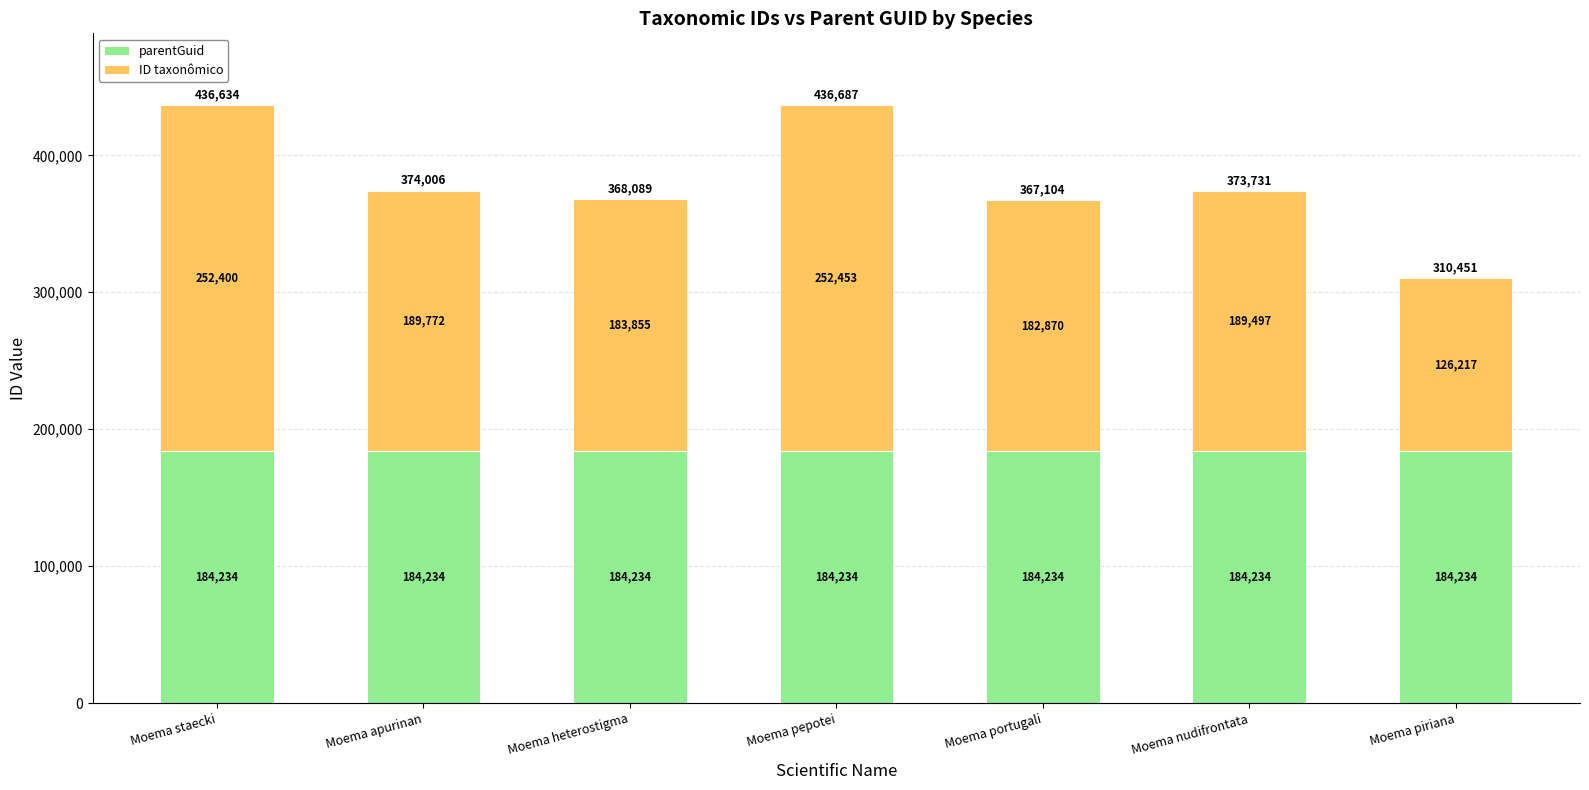

What is the sum of all parentGuid values?

1289638